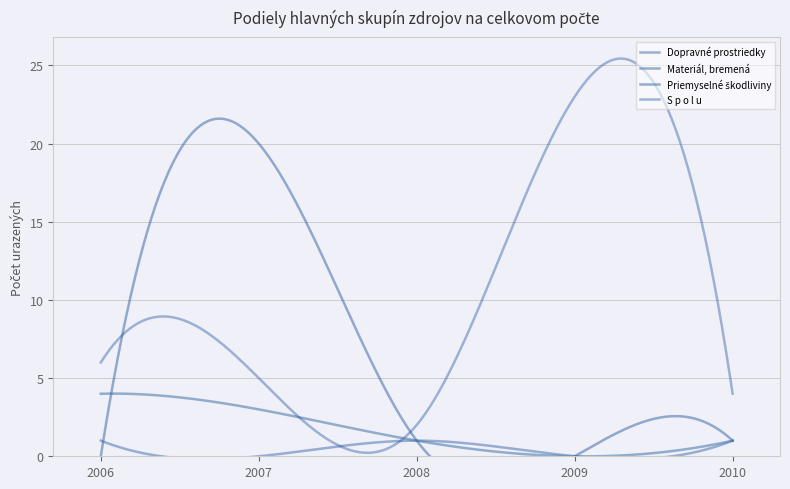

How many distinct data groups are displayed?

4